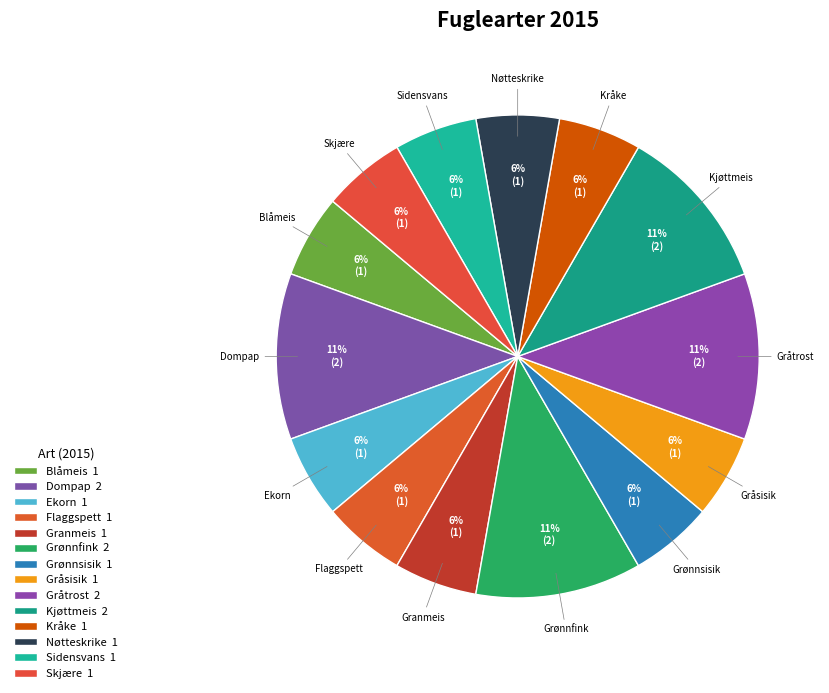

Does any single category account for the majority?

No